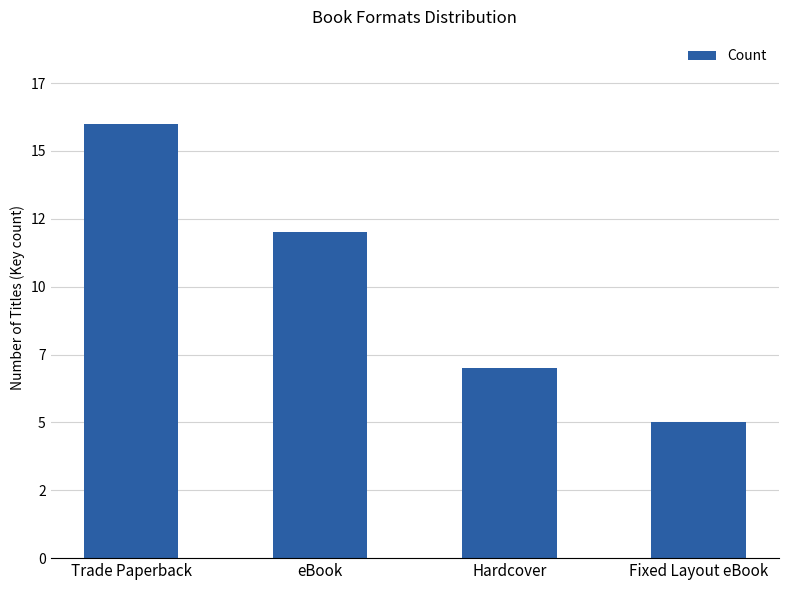

What is the value of the 2nd bar from the left?

12